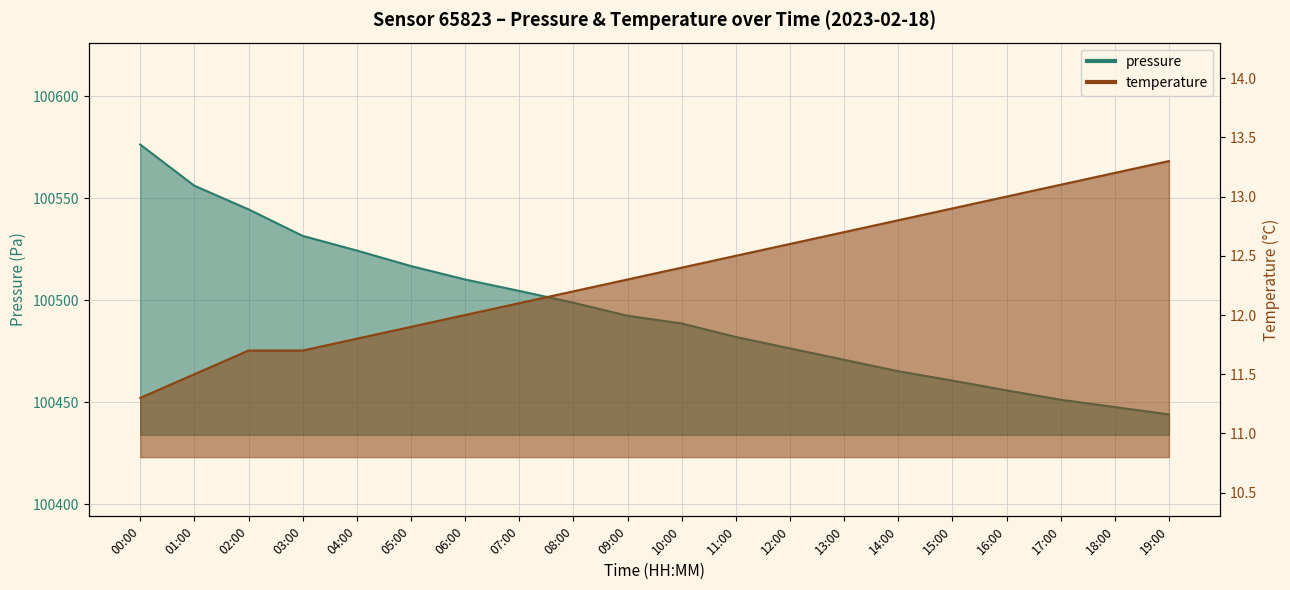

What value does the temperature series have at 10:00?

12.4